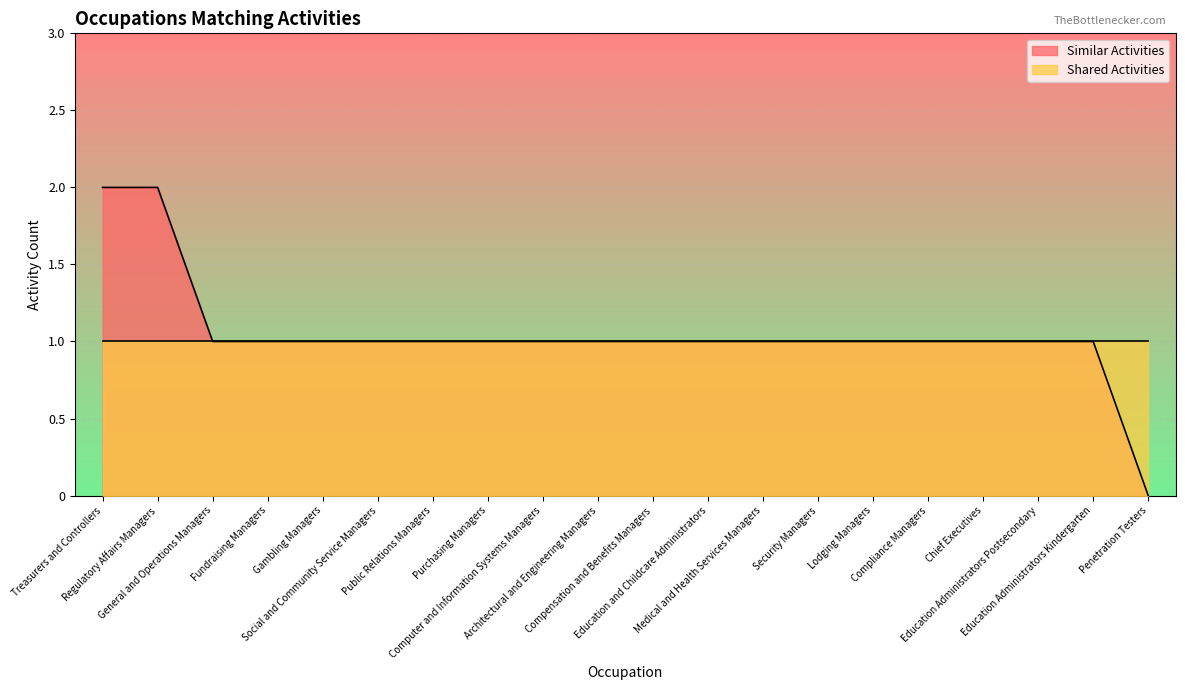

Is it true that the value at Public Relations Managers is 2?

False